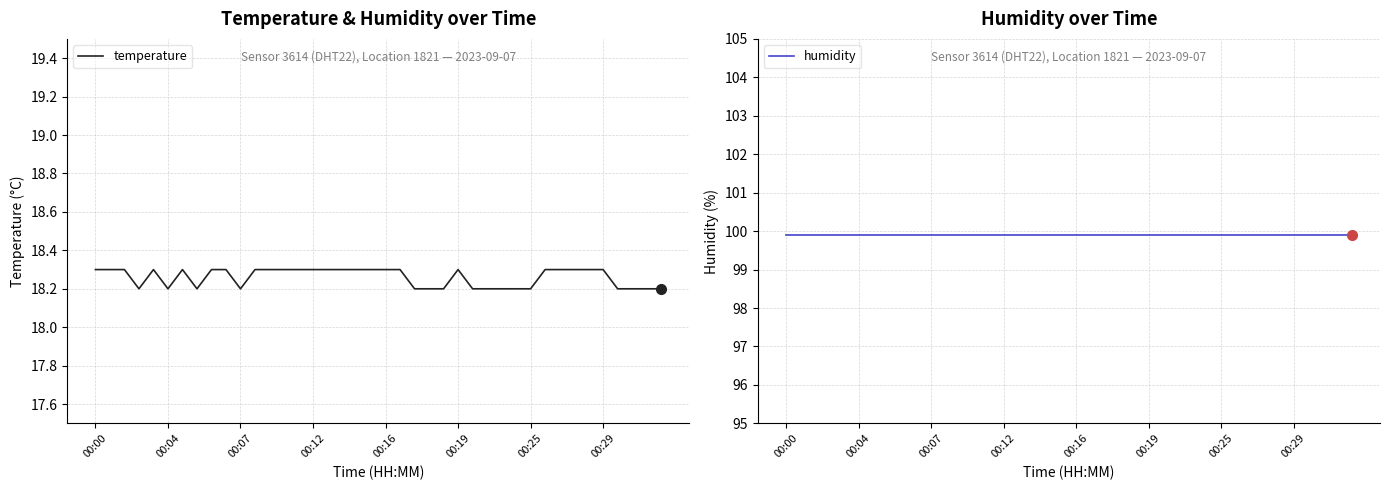

Which label corresponds to the smallest value in the chart?

00:12